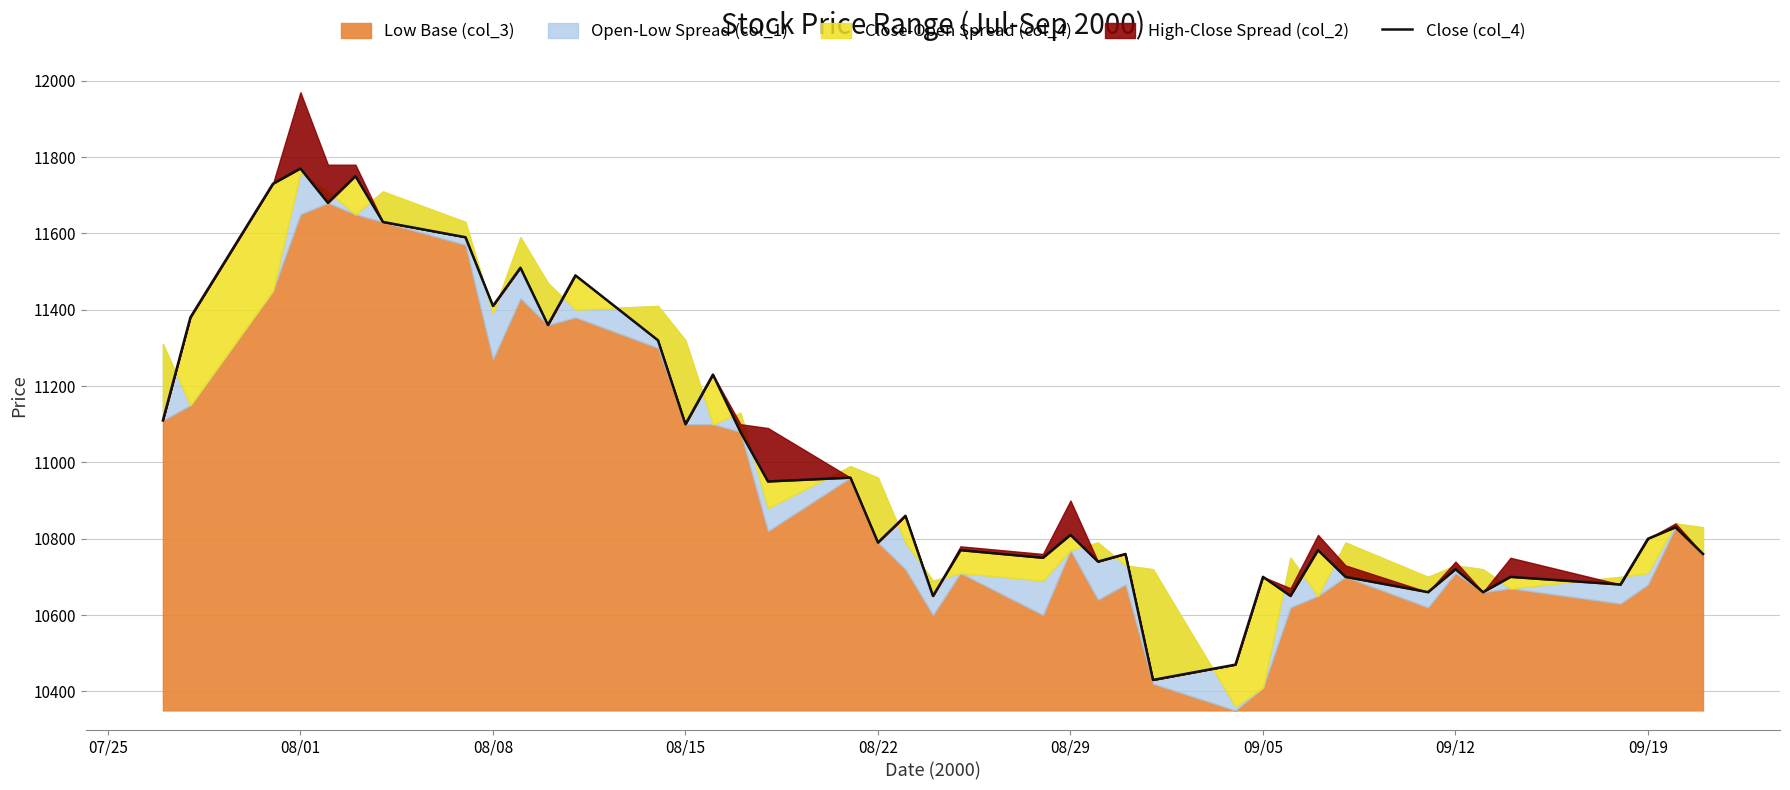

What is the smallest value displayed?

10430